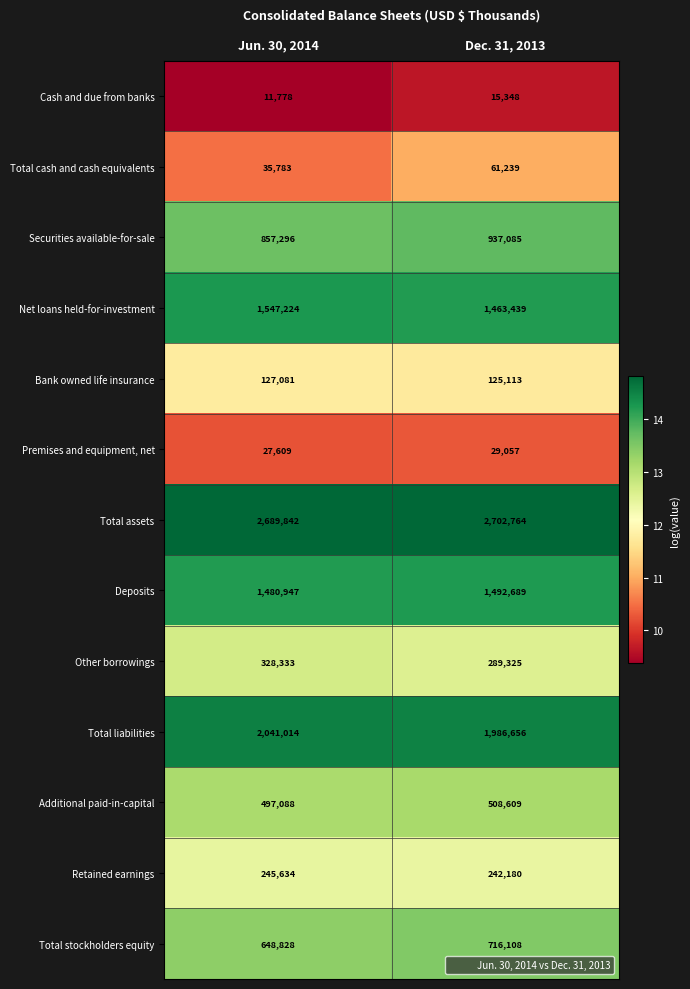

What is the lowest value of the Total liabilities series?

1986656